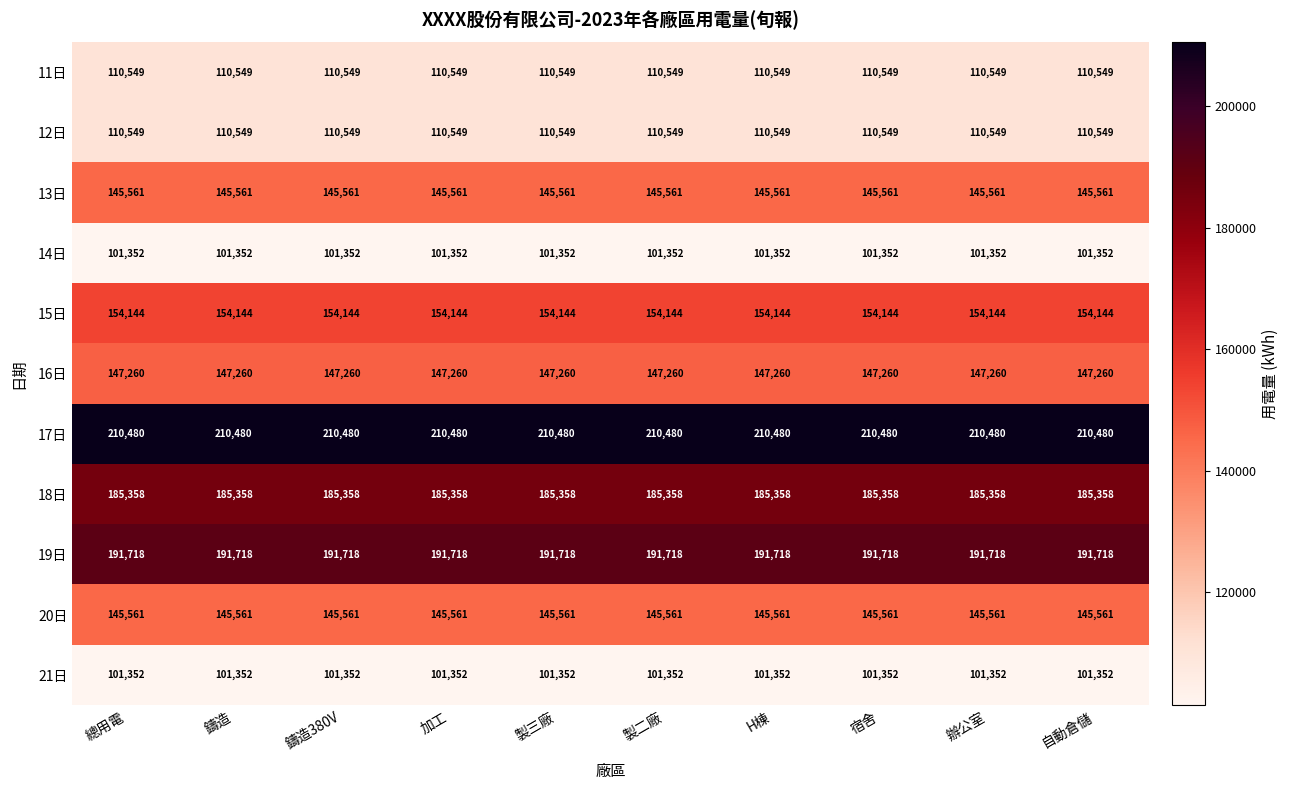

What is the total value across all series at 宿舍?

1603884